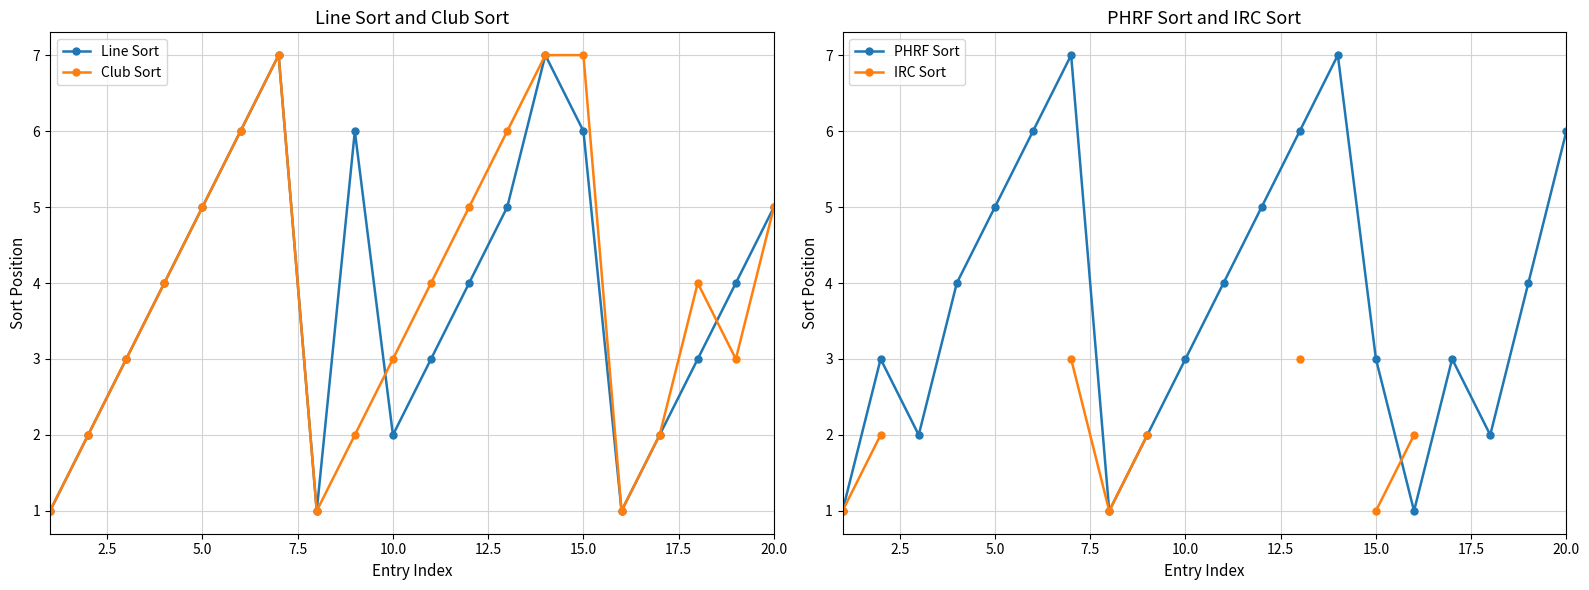

How many values in the PHRF Sort series exceed 4?

7